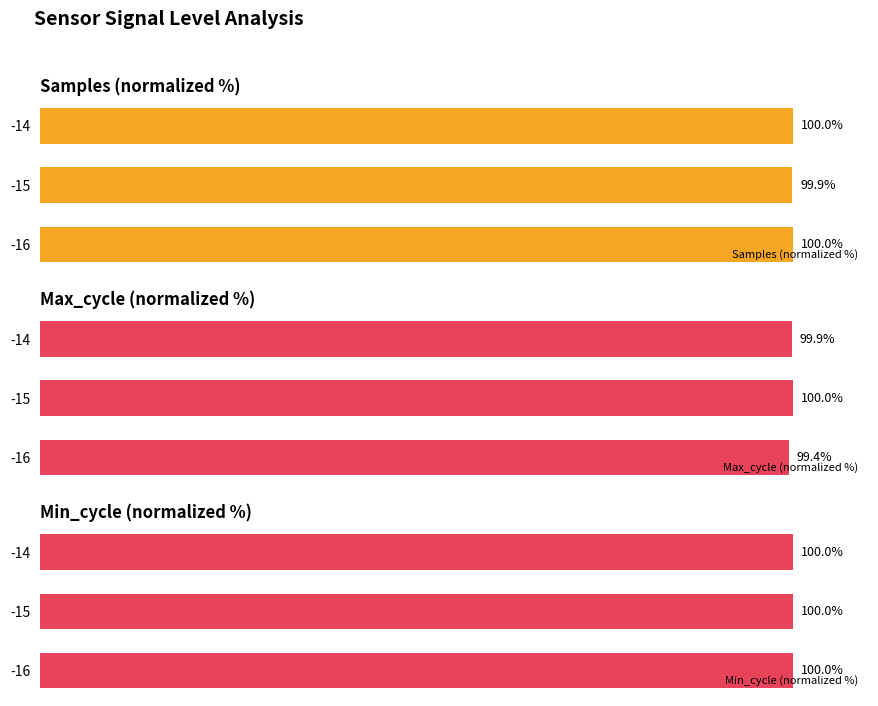

List the labels in order of Max_cycle (normalized %) value, smallest first.

-16, -14, -15